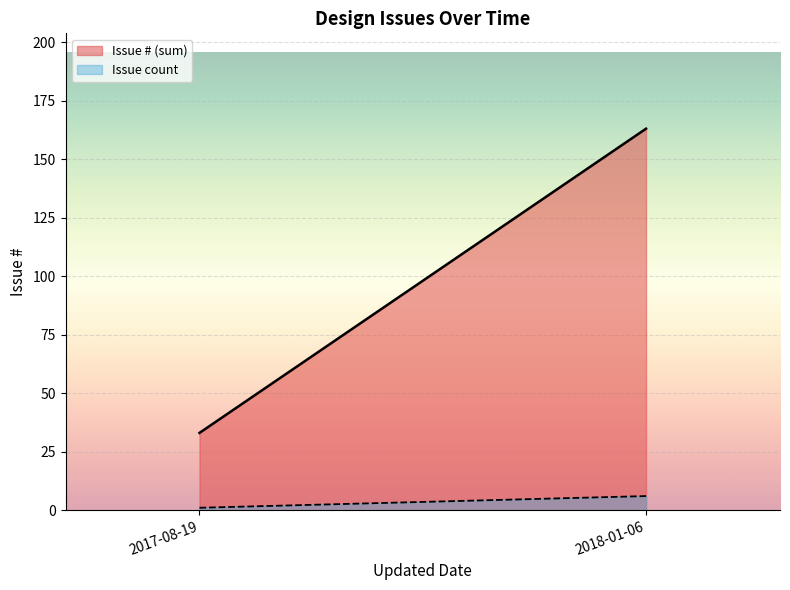

What is the difference between the maximum and minimum values in the Issue # (sum) series?

130